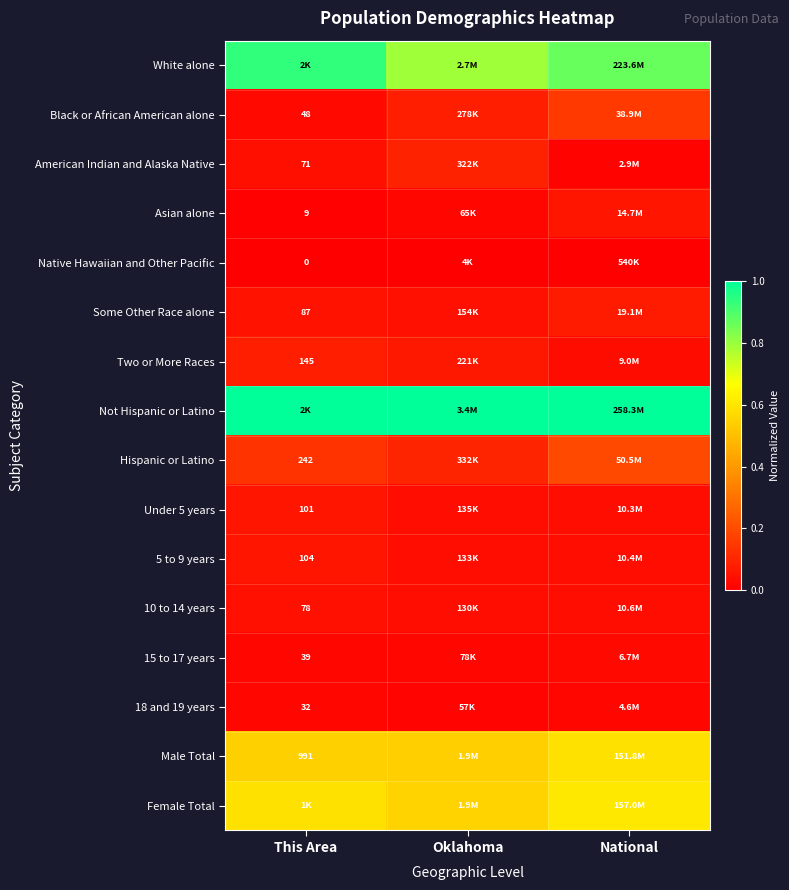

Is the value of 10 to 14 years at National greater than the value of Hispanic or Latino at This Area?

No